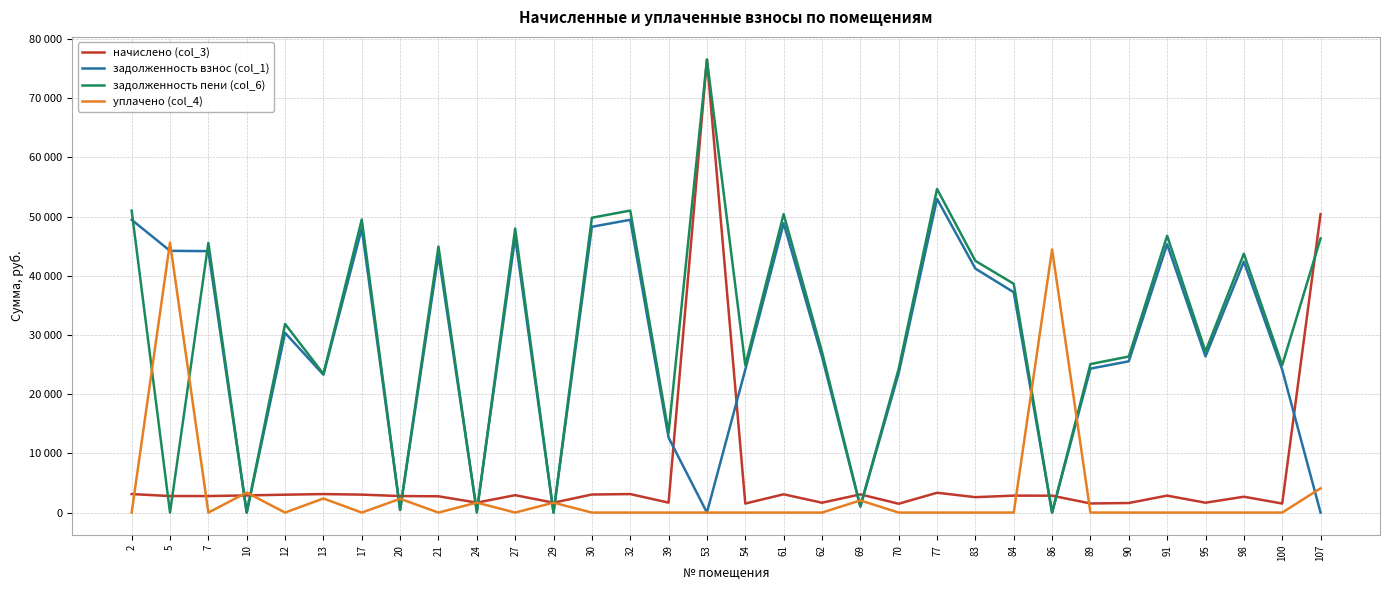

Rank the series at 69 from highest to lowest value.

начислено (col_3), уплачено (col_4), задолженность взнос (col_1), задолженность пени (col_6)